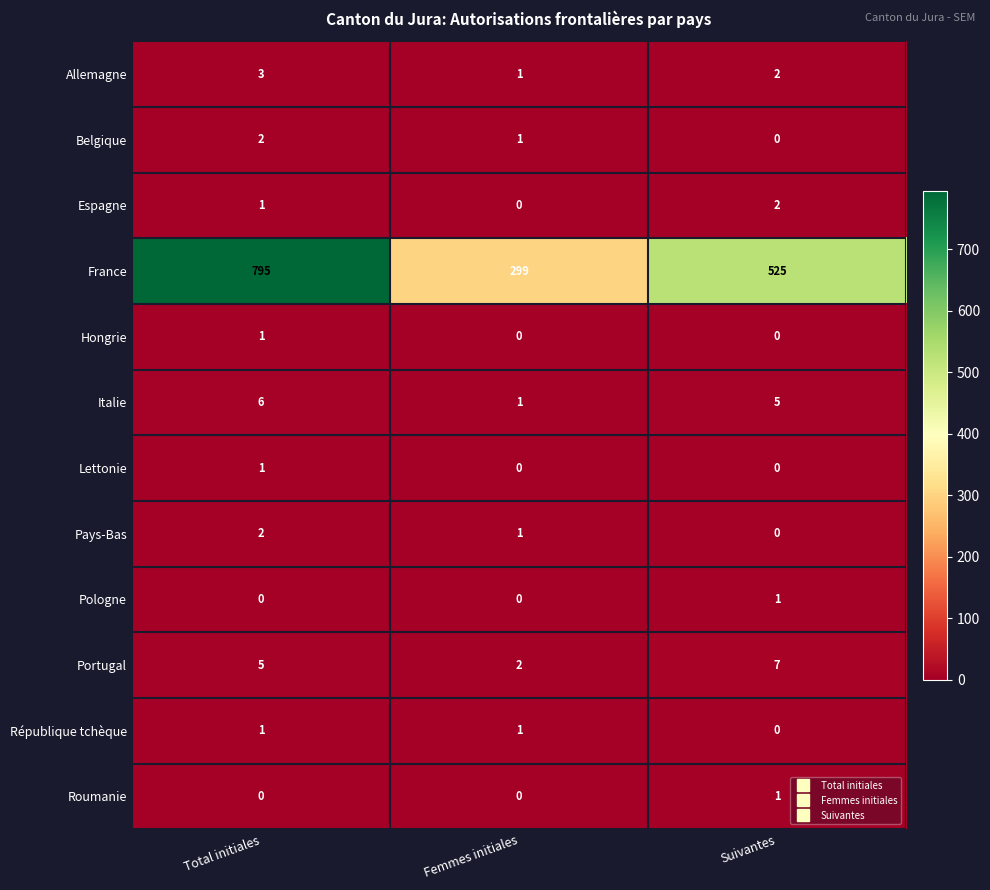

Which series has the largest total across all categories?

France